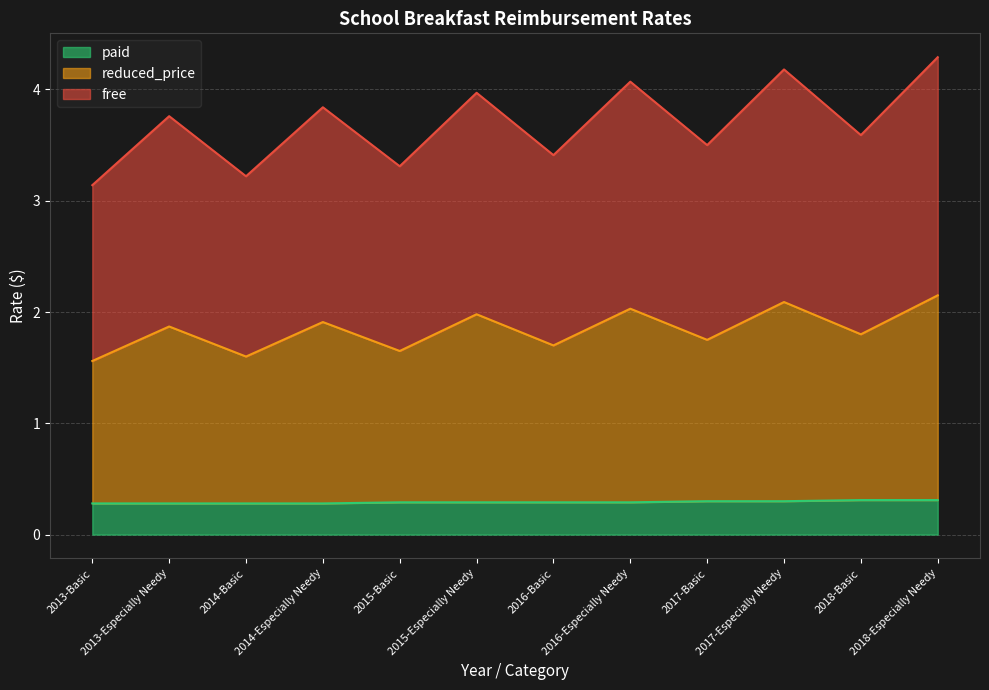

What is the label of the 11th point from the left?

2018-Basic